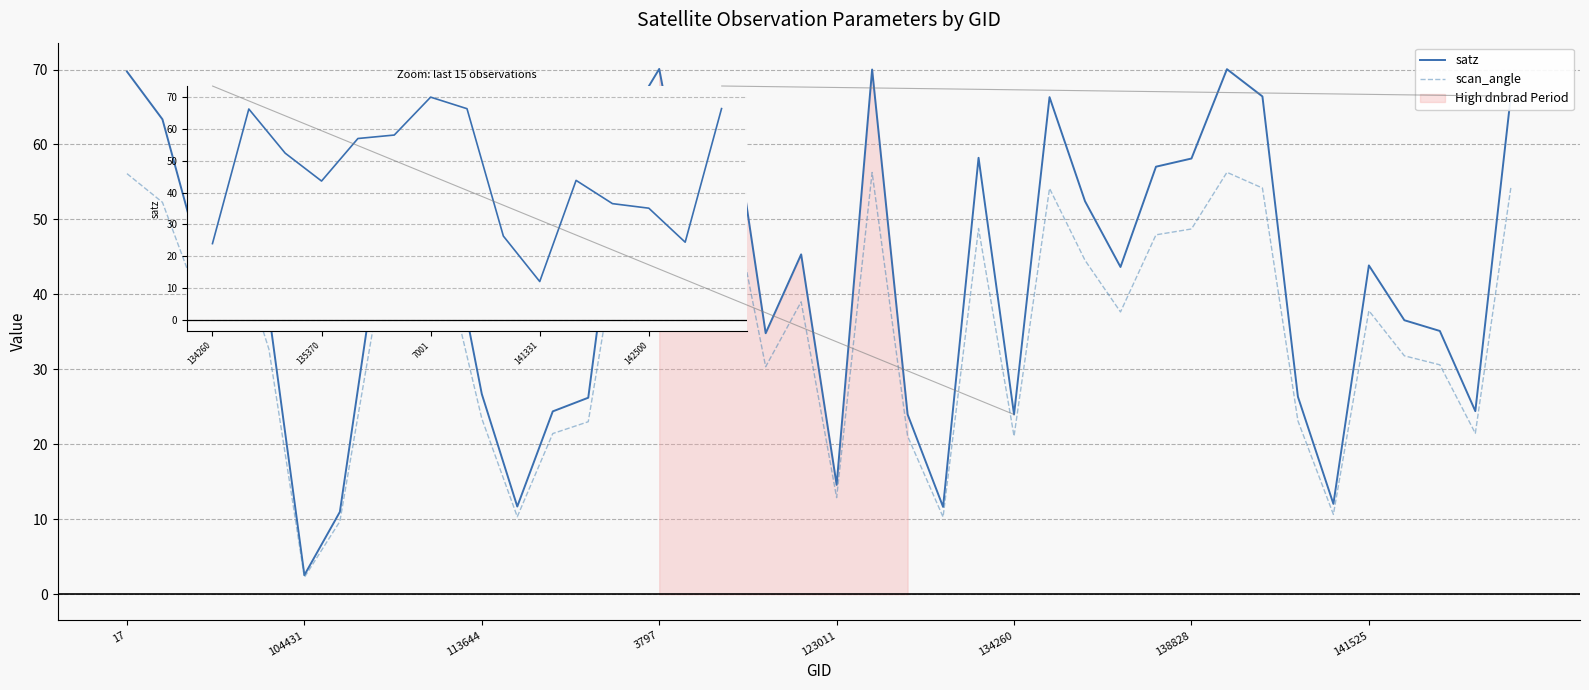

What is the spread (max minus min) of values at 122837?

6.3